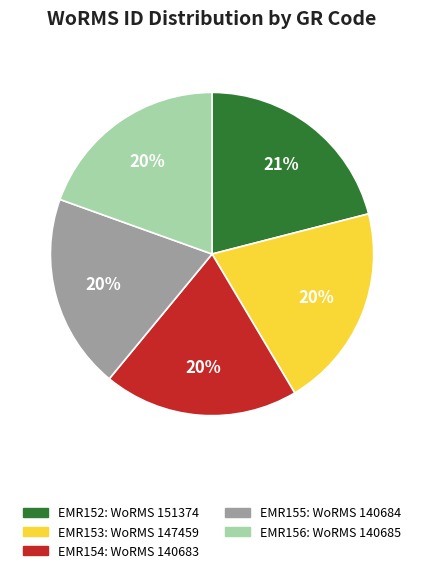

What is the ratio of the value at EMR156 to the value at EMR154?

1.0